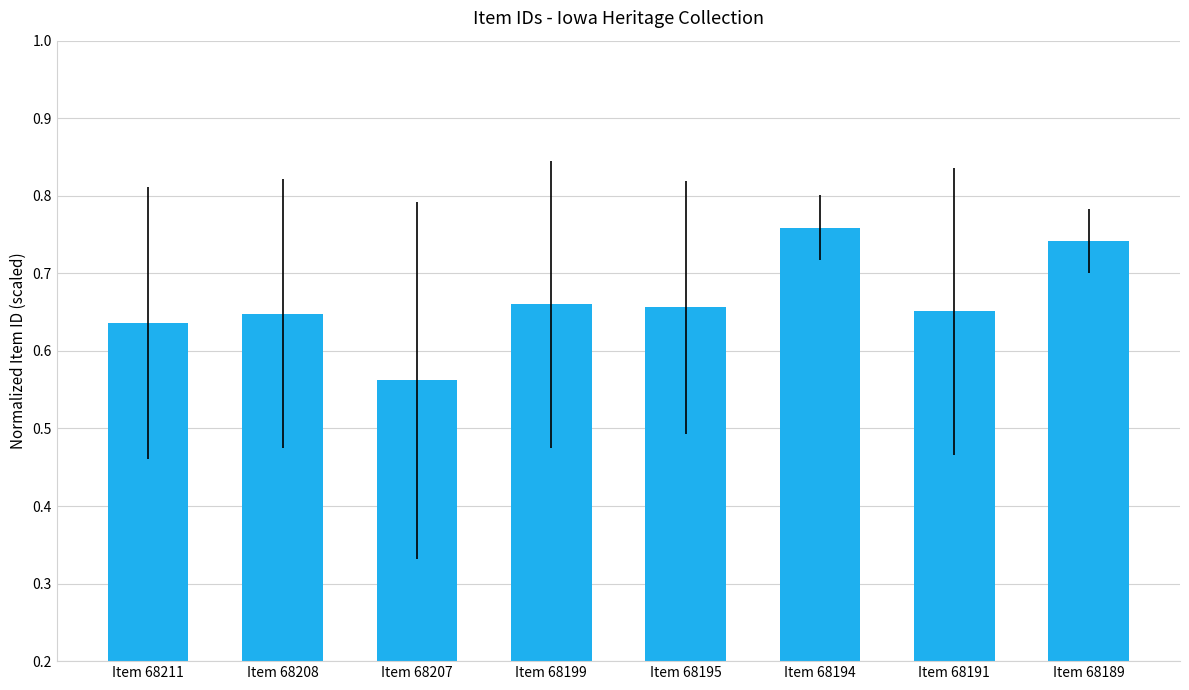

Where is the data nearest to the value 0?

Item 68207